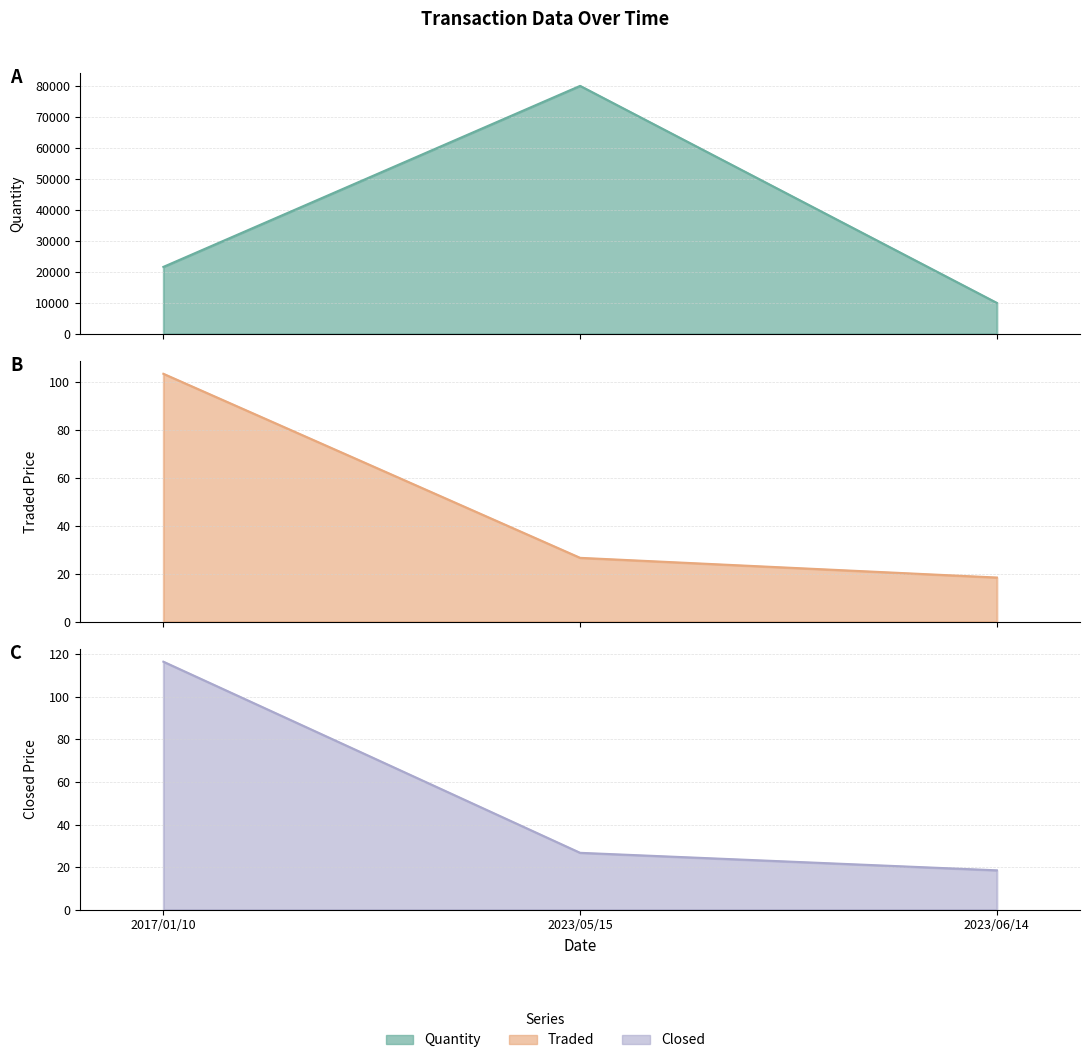

At which label is Closed closest to 67?

2023/05/15